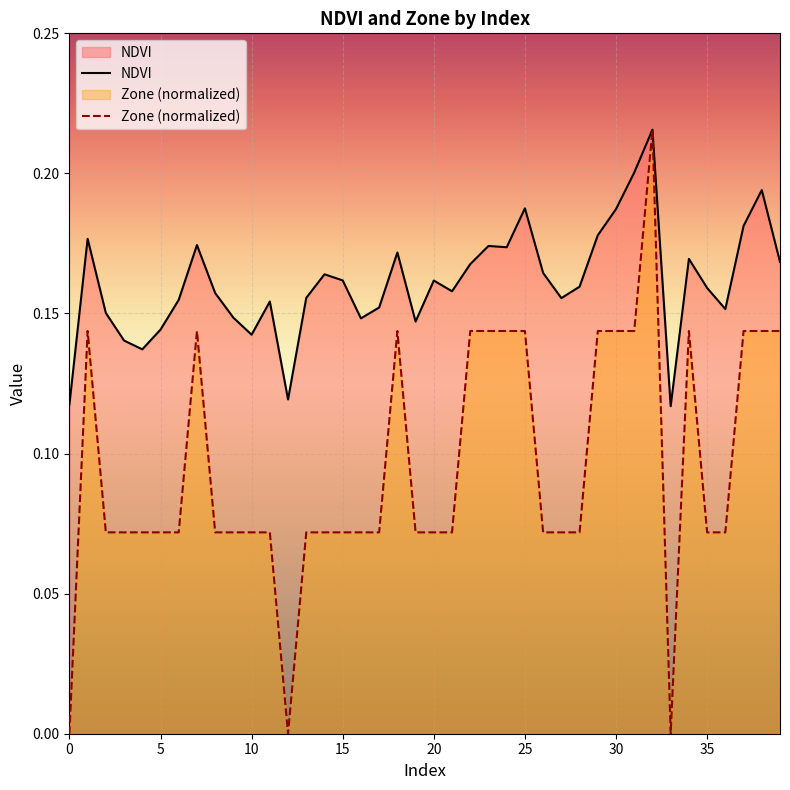

What is the sum of the NDVI values at 0 and 21?

0.3